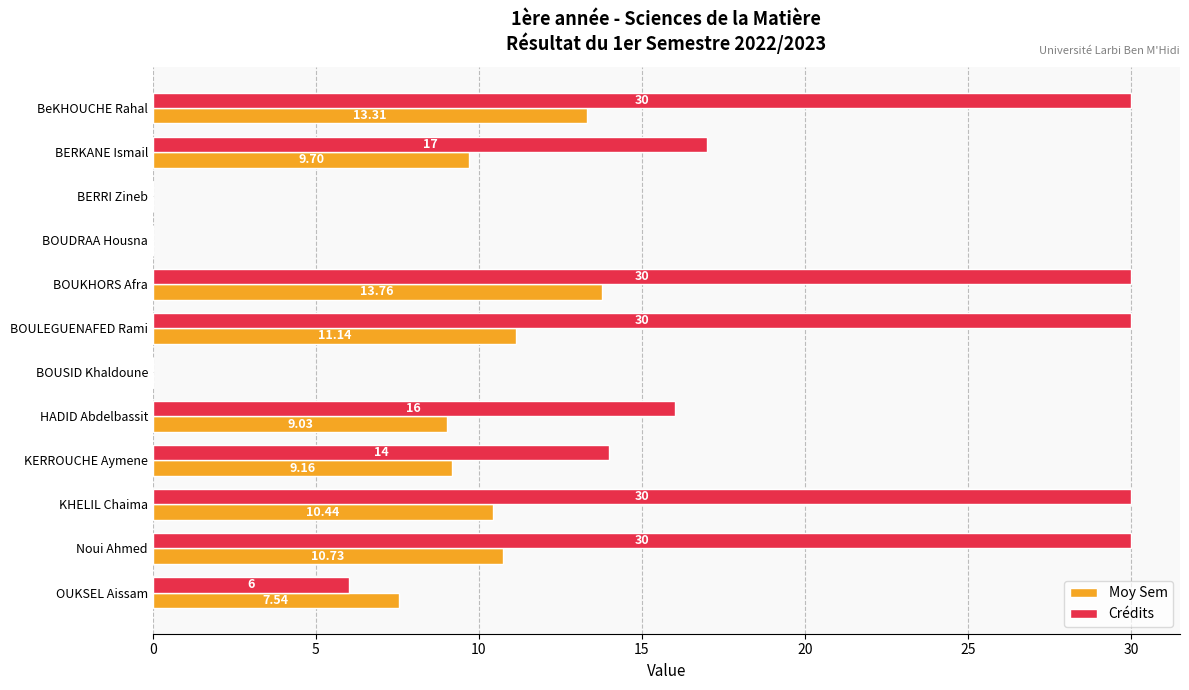

Which series has the largest total across all categories?

Crédits